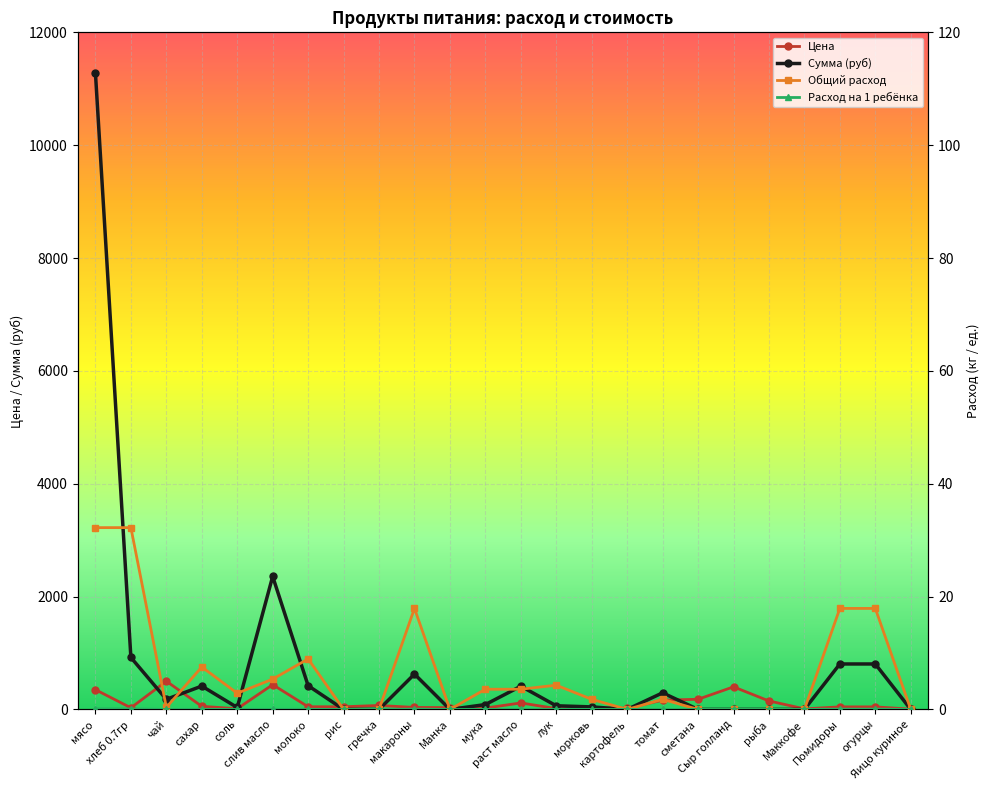

Does the chart display data point markers on the line(s)?

Yes